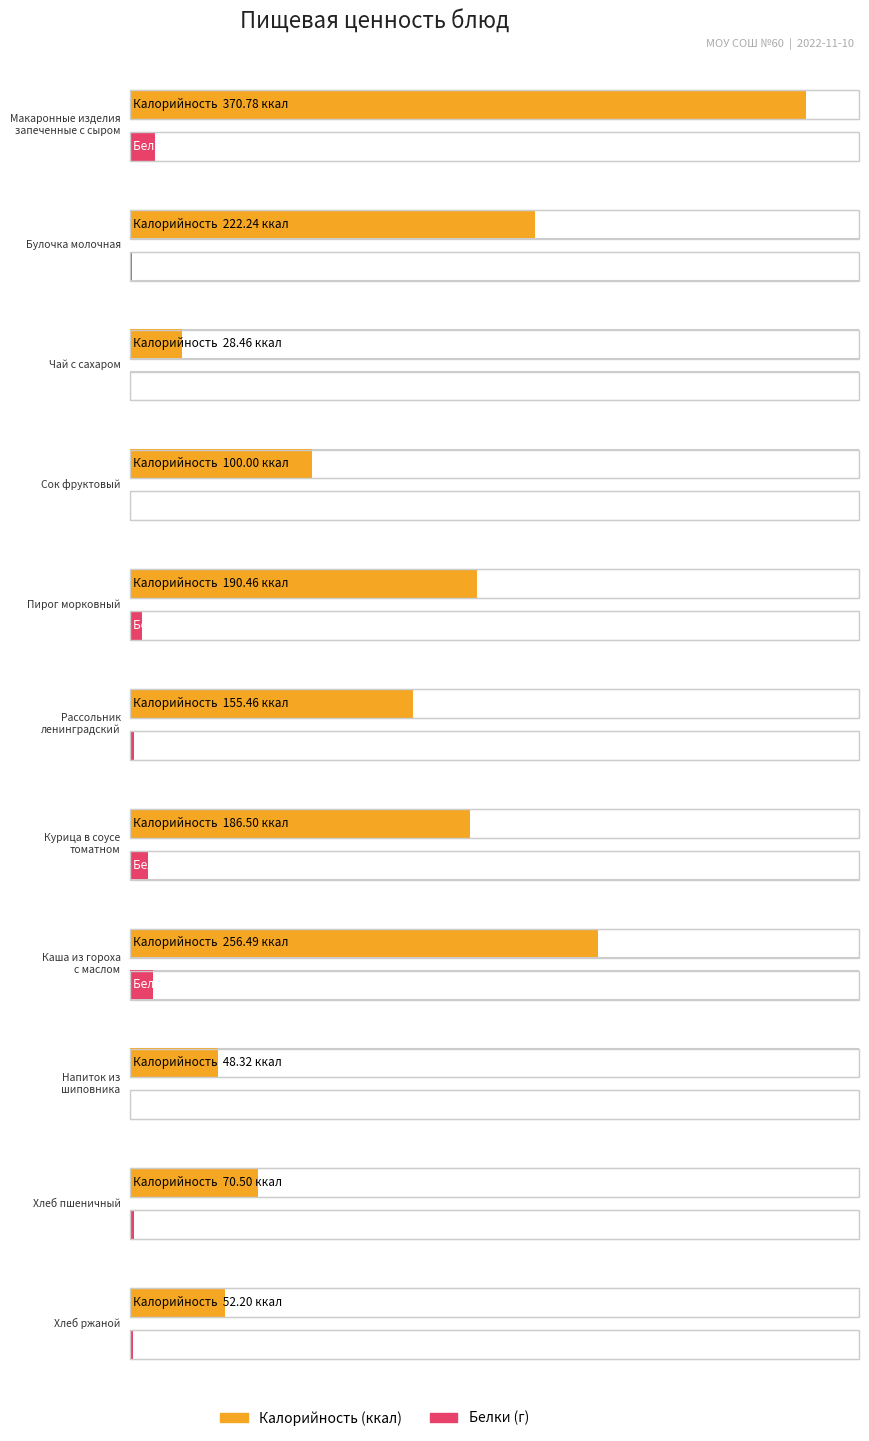

The Калорийность series shows 51.0 at Пирог морковный. True or false?

False